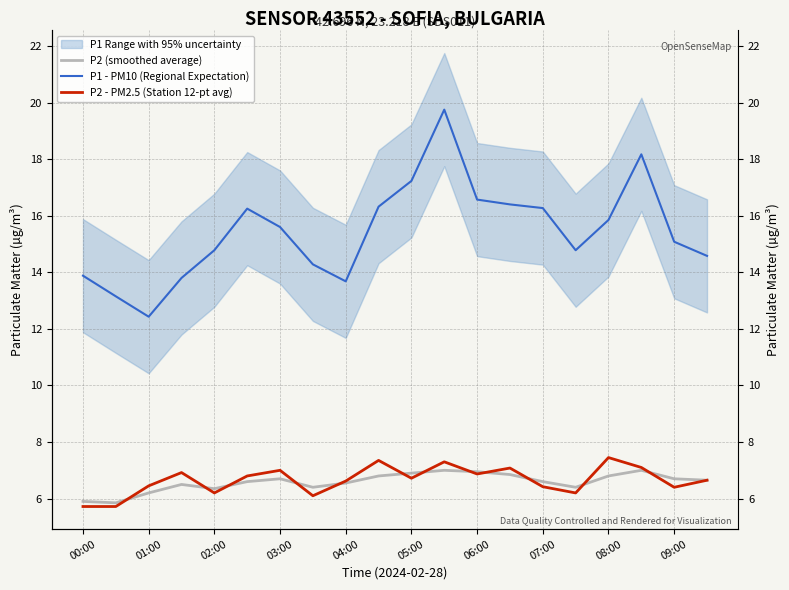

How many interior local valleys does the P2 (smoothed average) series have?

4